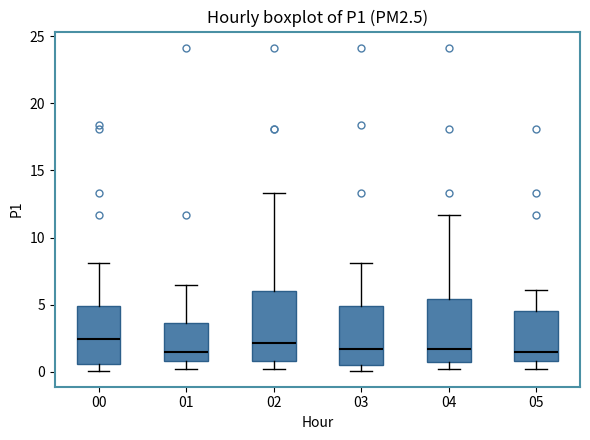

Reading left to right, transcribe this box plot: for each box, give where its median line is, the range the box spans, and where its two whiskers end, as read against the y-axis. The values are not printed on the chart, so give them approximately, as read against the axis.

00: median 2.5, box 0.5 to 5.0, whiskers 0.0 to 8.0
01: median 1.5, box 1.0 to 3.5, whiskers 0.0 to 6.5
02: median 2.0, box 1.0 to 6.0, whiskers 0.0 to 13.5
03: median 1.5, box 0.5 to 5.0, whiskers 0.0 to 8.0
04: median 1.5, box 1.0 to 5.5, whiskers 0.0 to 11.5
05: median 1.5, box 1.0 to 4.5, whiskers 0.0 to 6.0